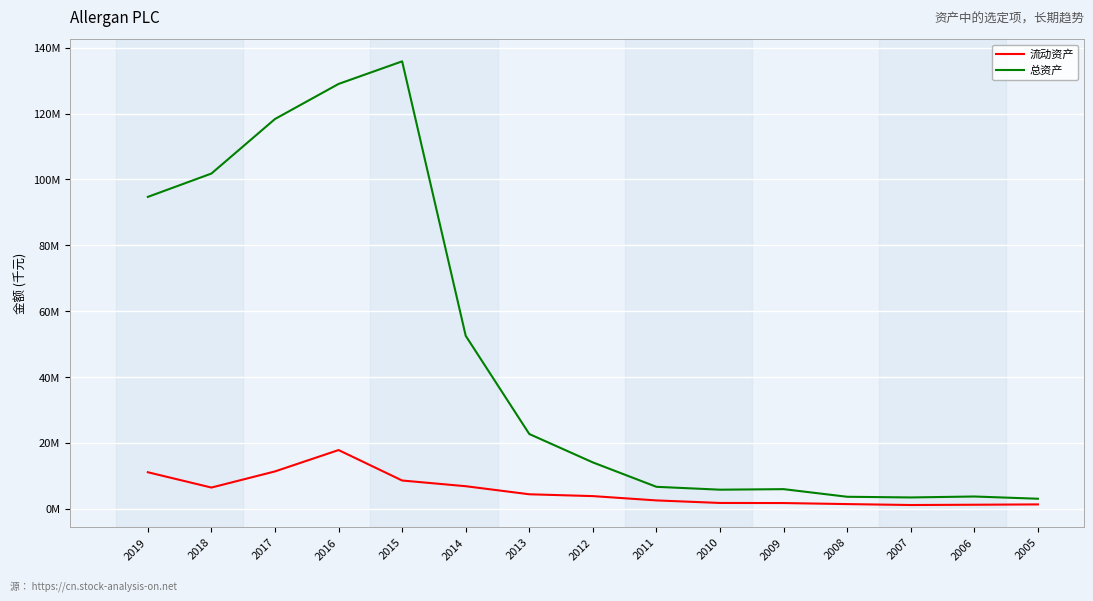

What is the difference between the maximum and minimum values in the 总资产 series?

132760667